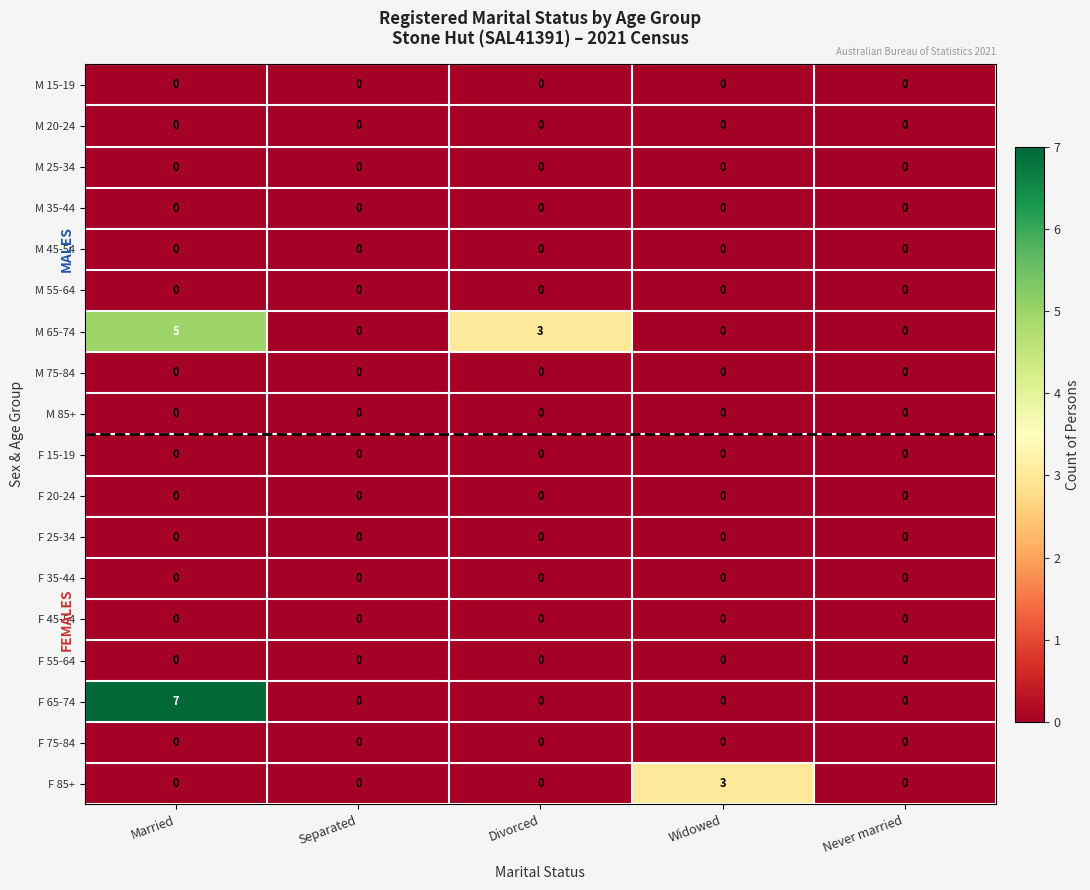

What is the greatest value displayed?

7